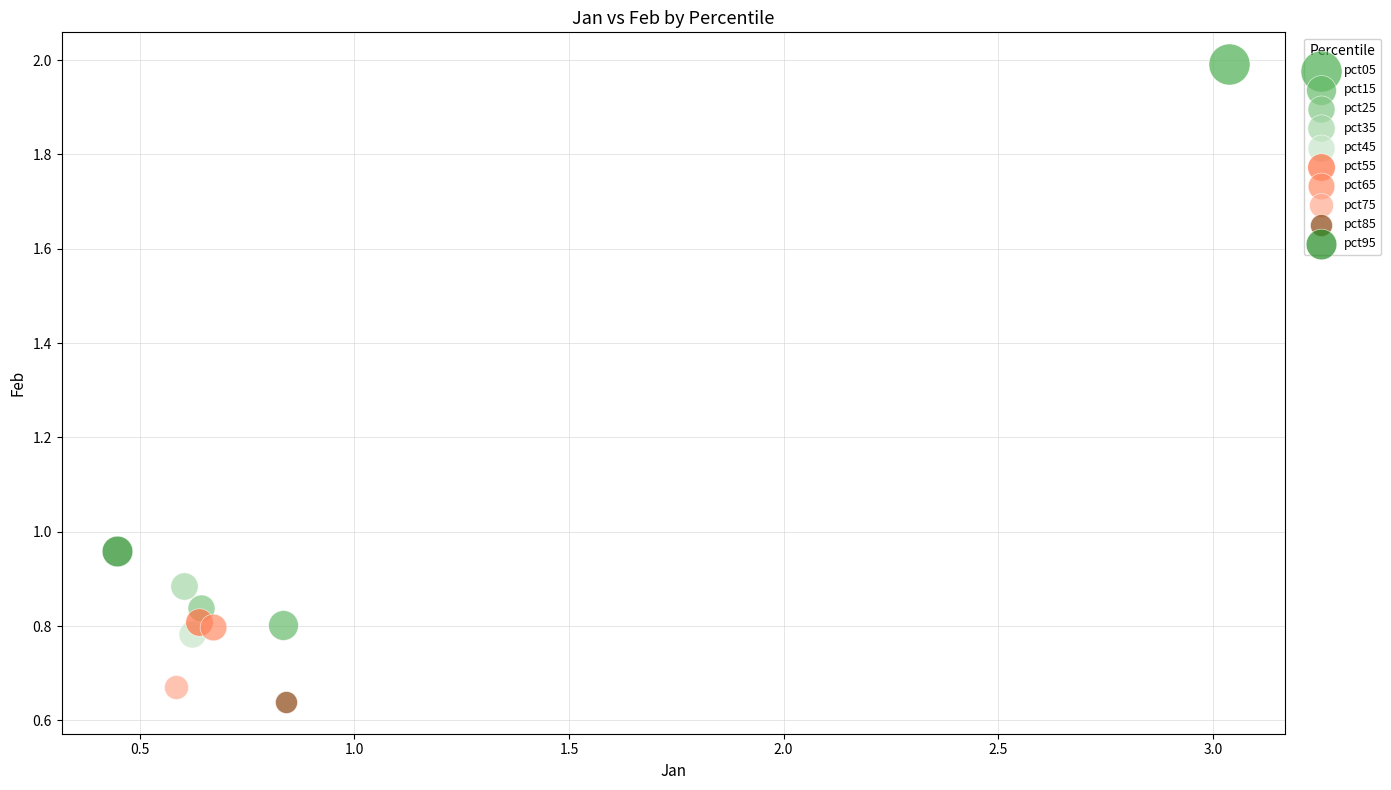

What are all the series names shown in the legend?

pct05, pct15, pct25, pct35, pct45, pct55, pct65, pct75, pct85, pct95